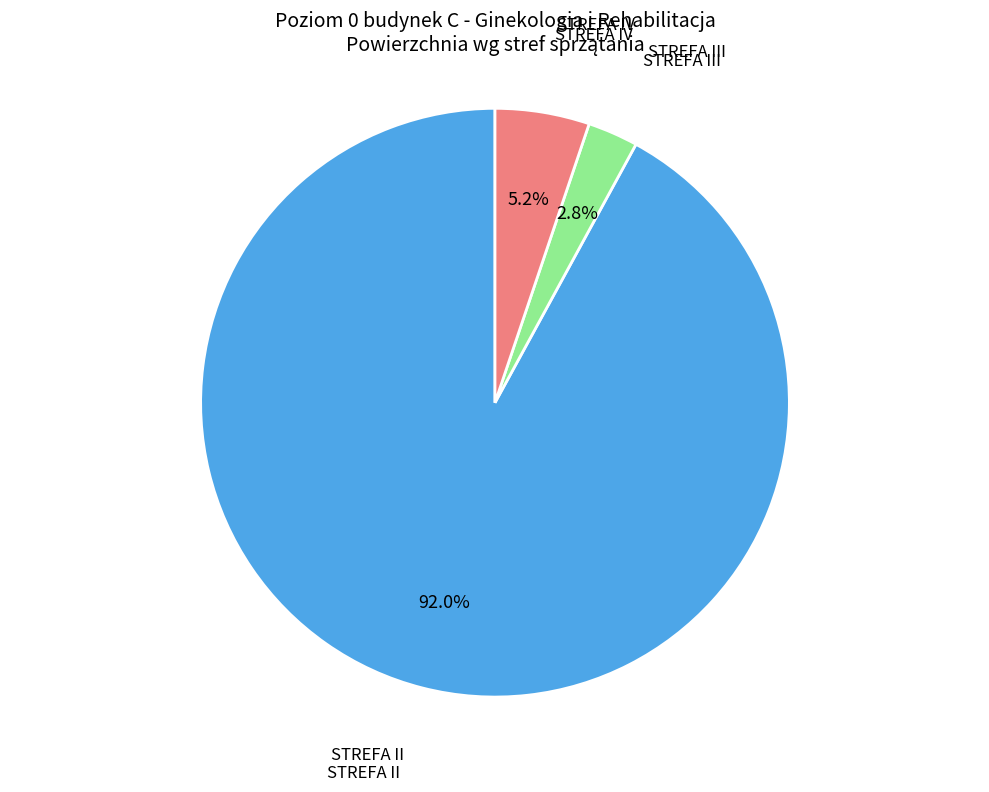

What percentage do STREFA III and STREFA IV together represent?

8.0%